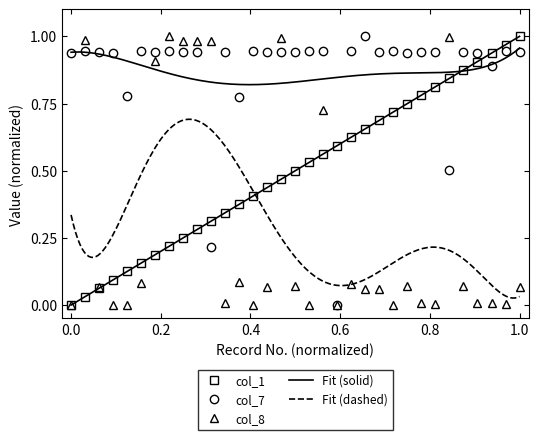

After their last crossing, which series has the higher values: col_8 or col_1?

col_1